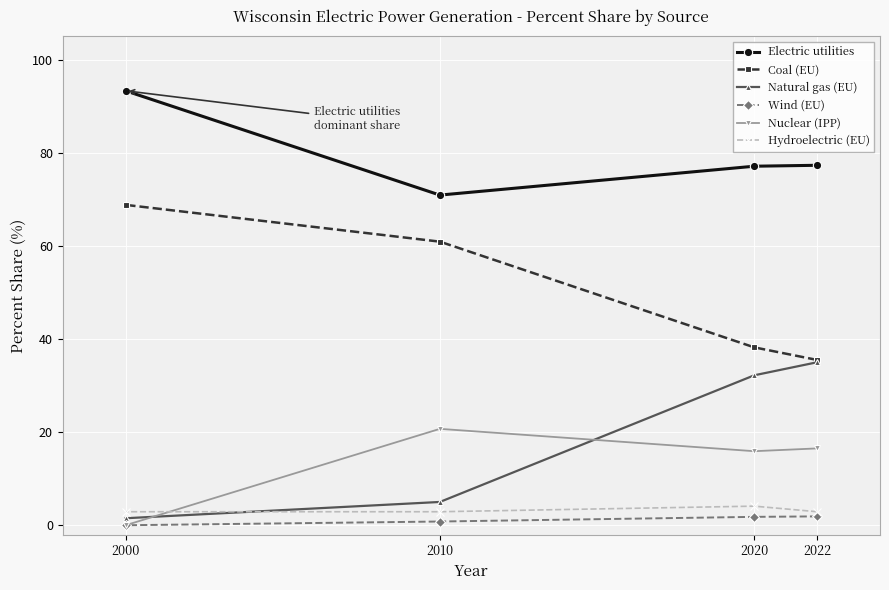

What is the maximum value for Coal (EU)?

68.8